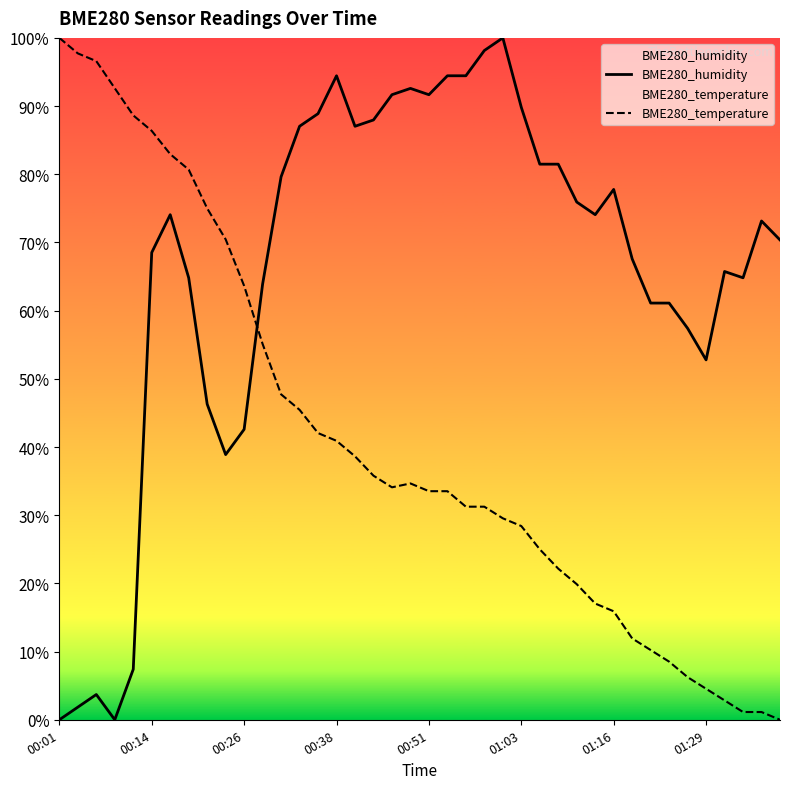

True or false: BME280_temperature has a value of 11.0 at 01:03.

False